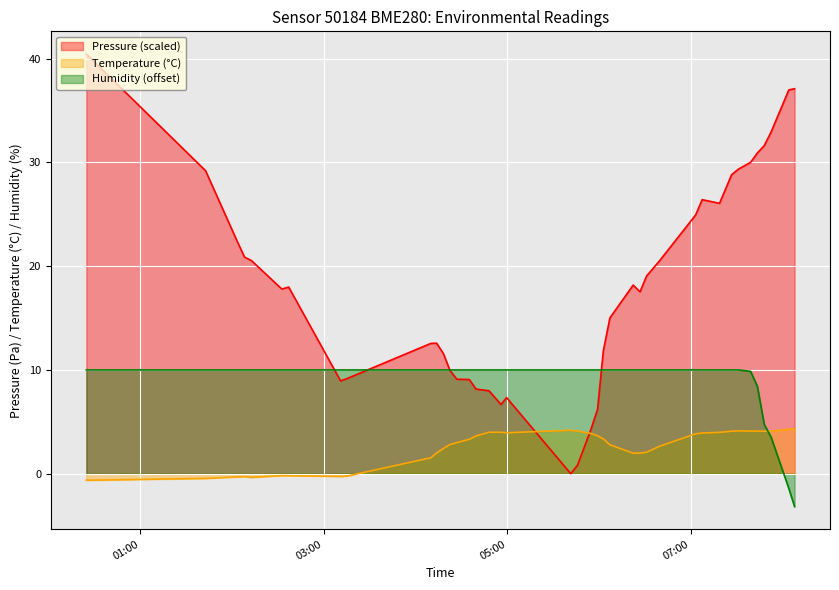

Does the chart display data point markers on the line(s)?

No